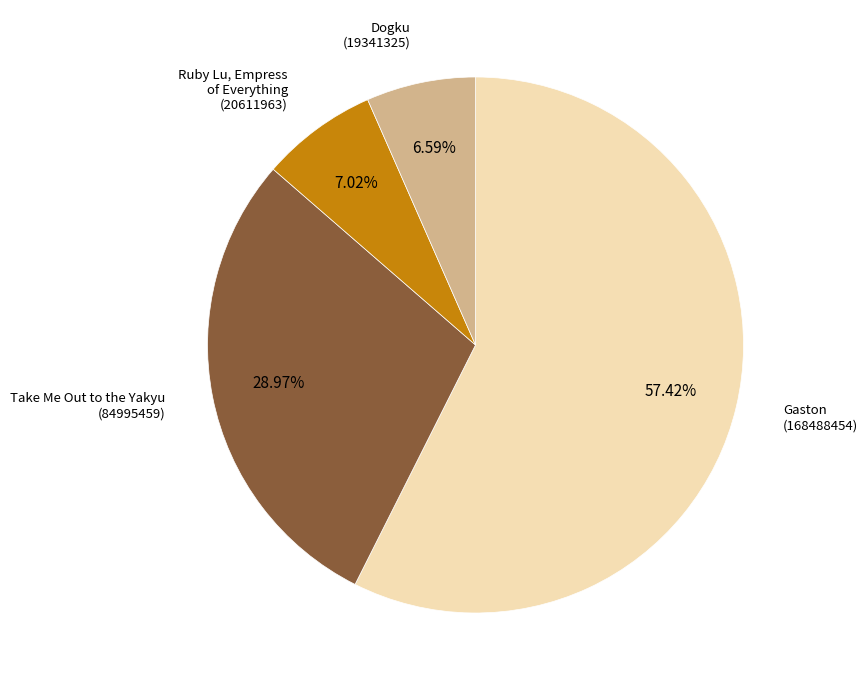

Is there a majority slice in this chart?

Yes